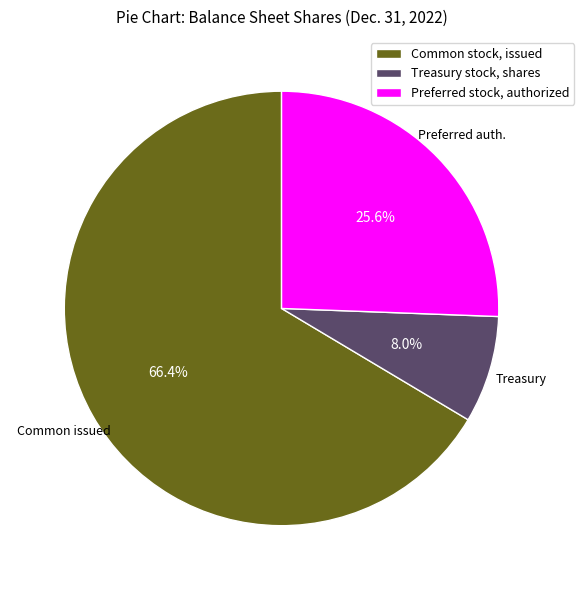

Combined, what portion of the pie is Preferred stock, authorized and Common stock, issued?

92.0%